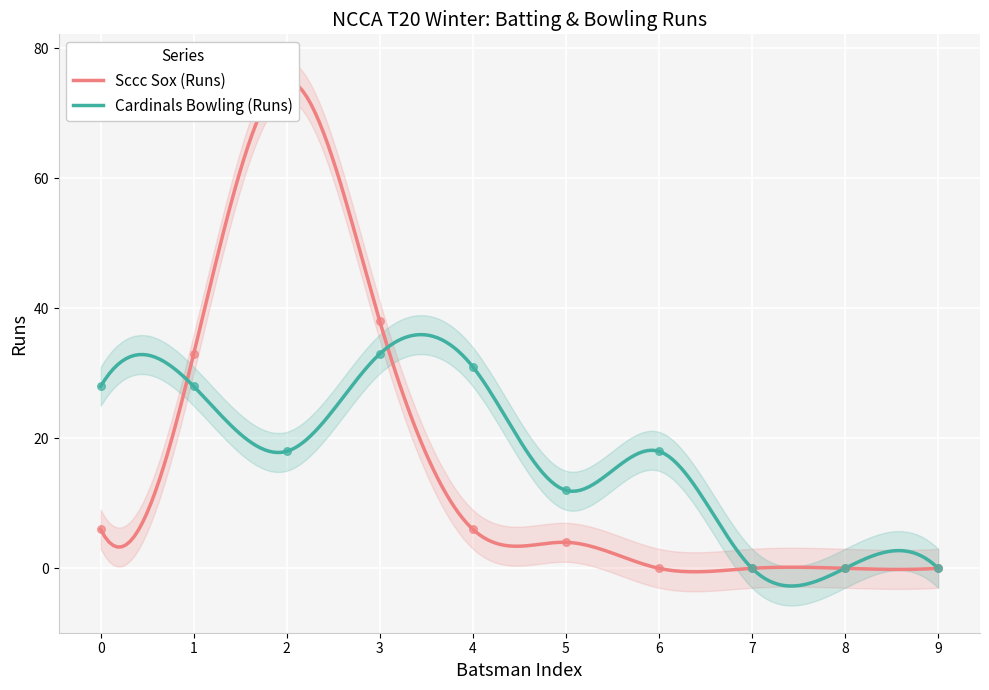

What is the maximum value for Cardinals Bowling (Runs)?

36.0